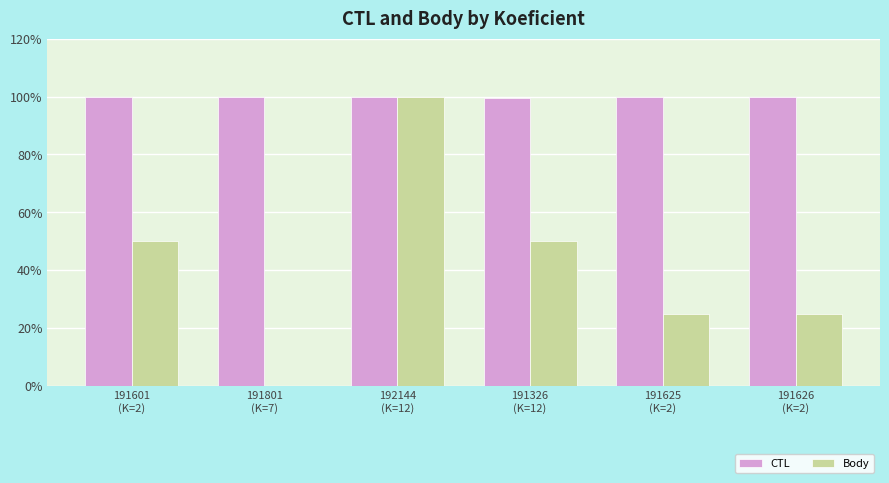

Which series has the largest total across all categories?

CTL